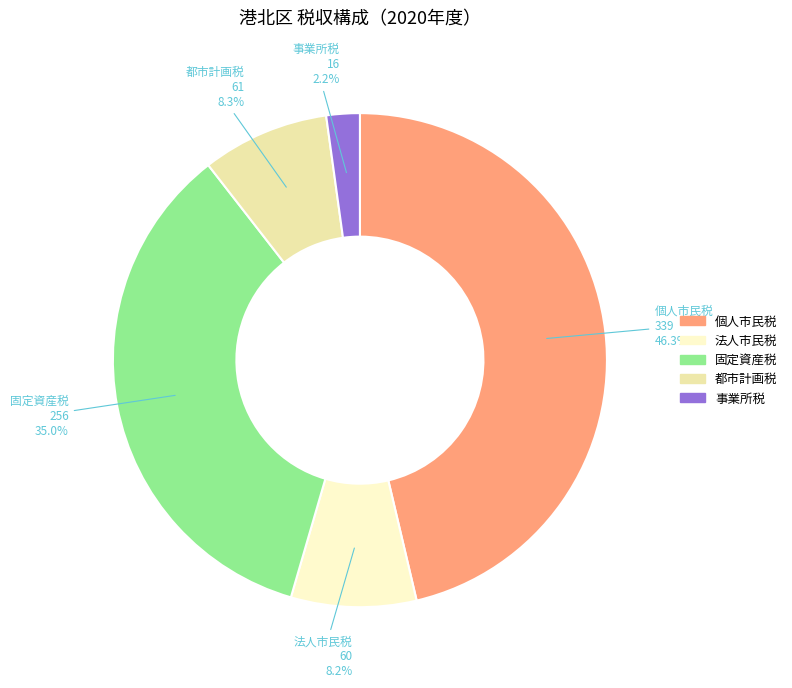

What is the total percentage of 個人市民税 and 都市計画税?

54.6%